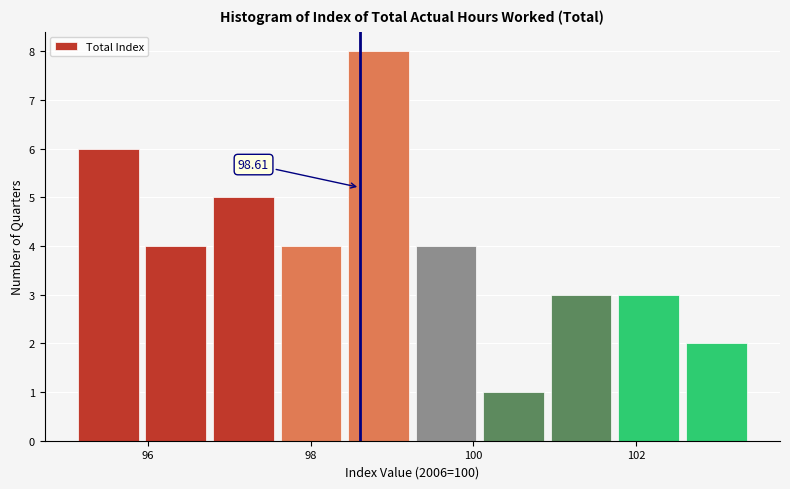

Over which range of the x-axis is the bar tallest?

98.4 to 99.2